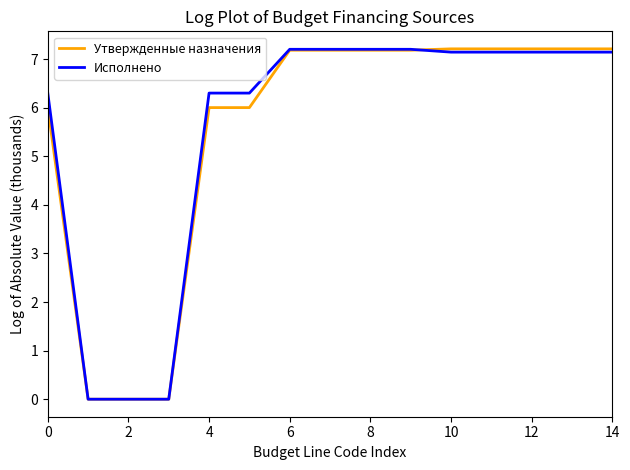

What is the maximum value shown in the chart?

7.2